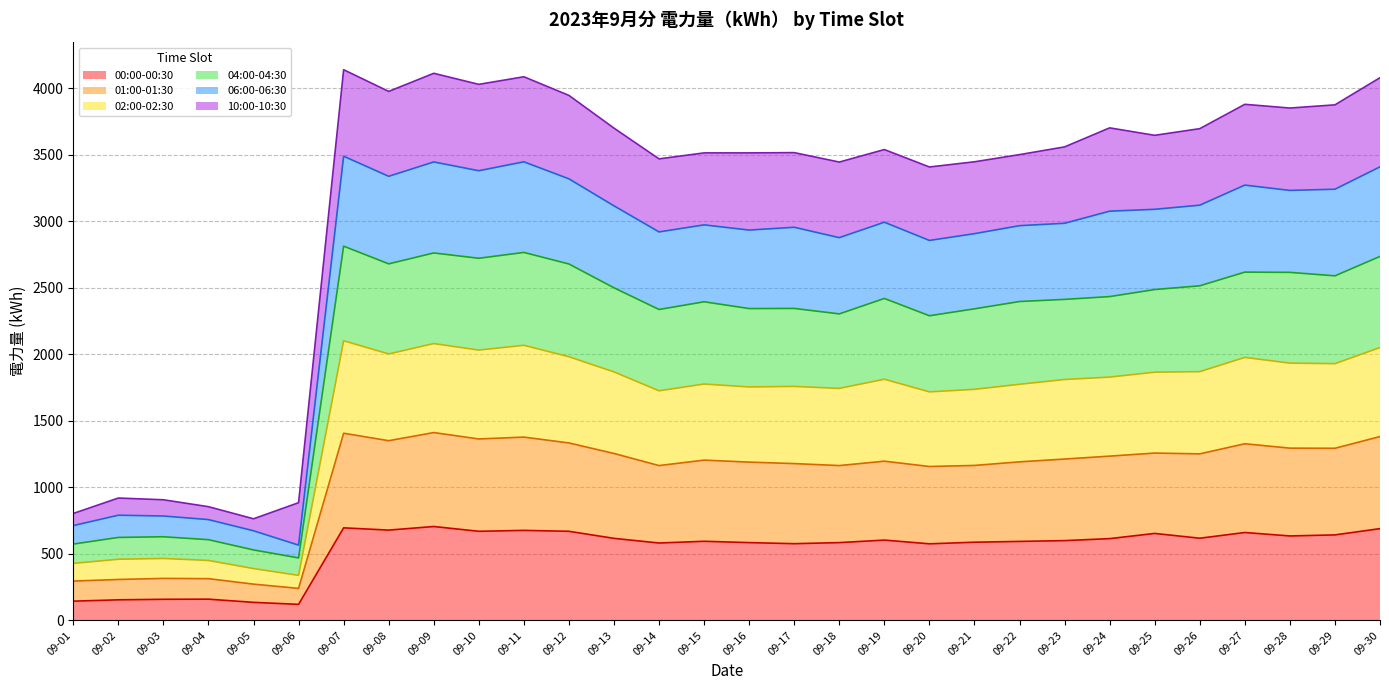

True or false: 04:00-04:30 and 06:00-06:30 intersect in this chart.

False